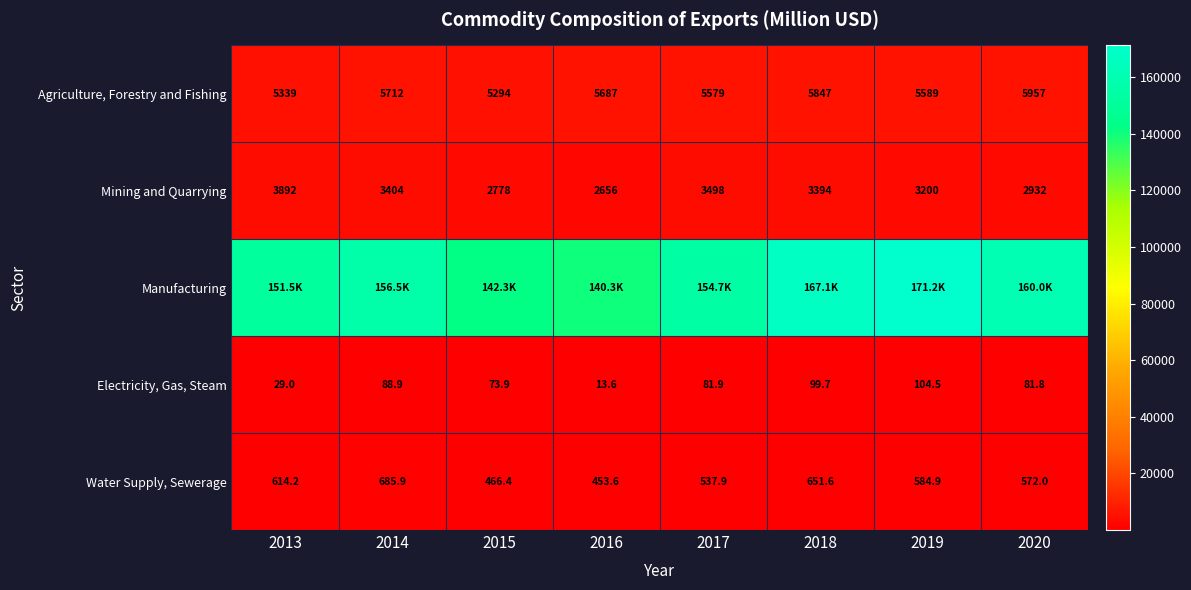

At which label does Mining and Quarrying first exceed 3393?

2013